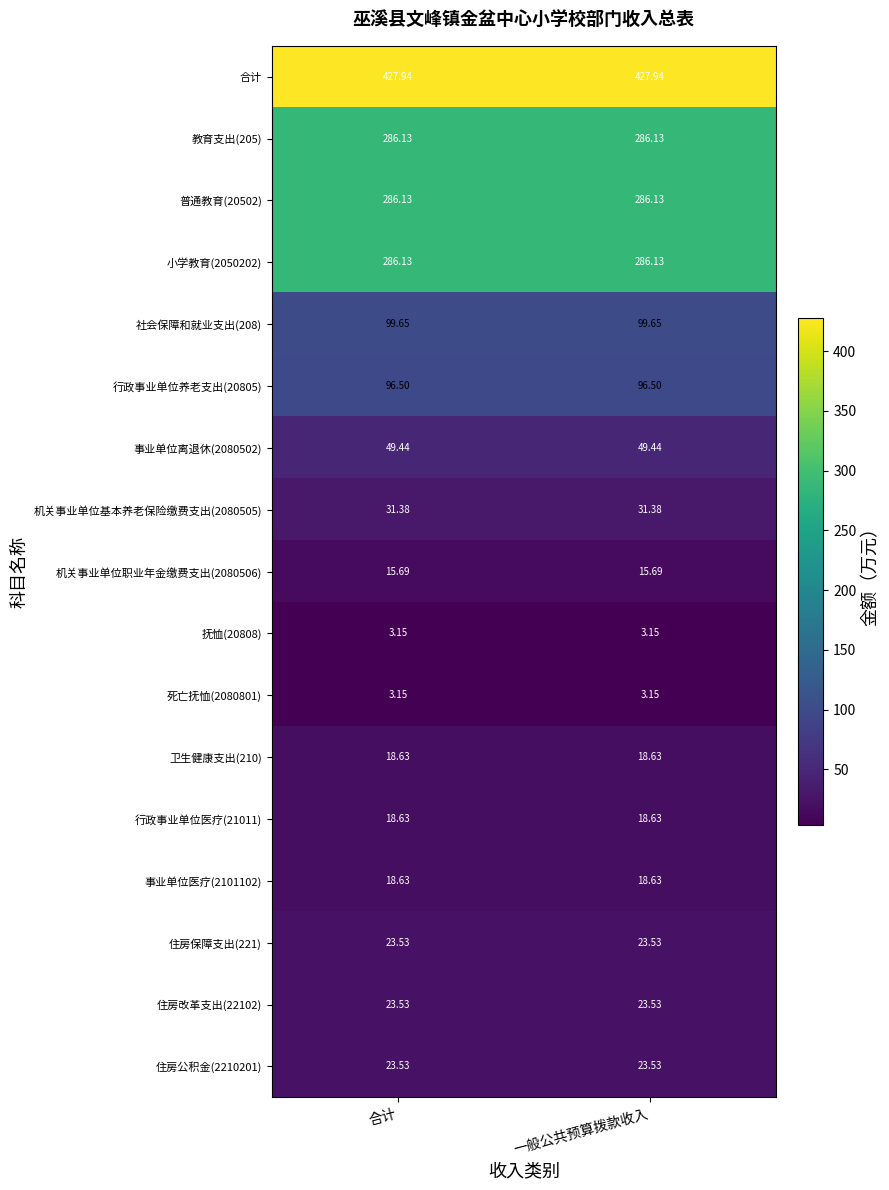

Which series has the largest total across all categories?

合计